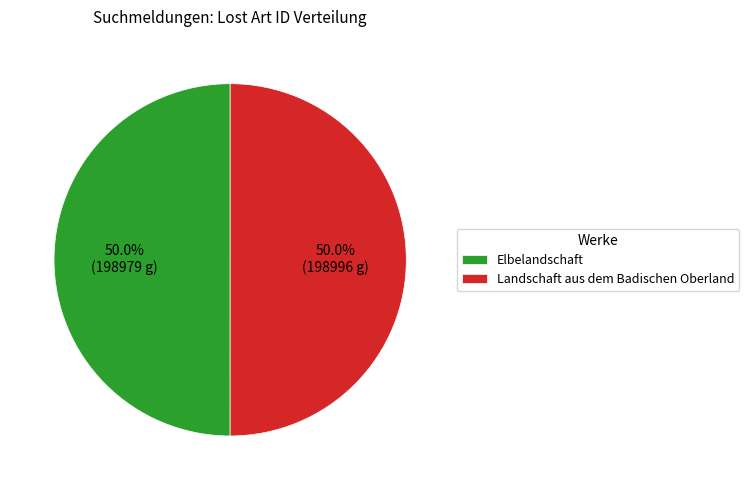

Count the number of slices in the pie.

2